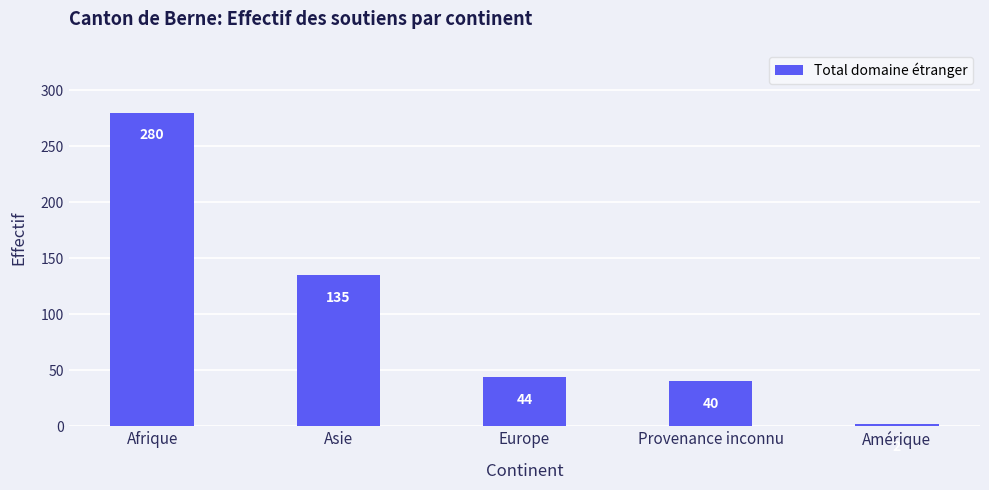

How many bars are there in total?

5